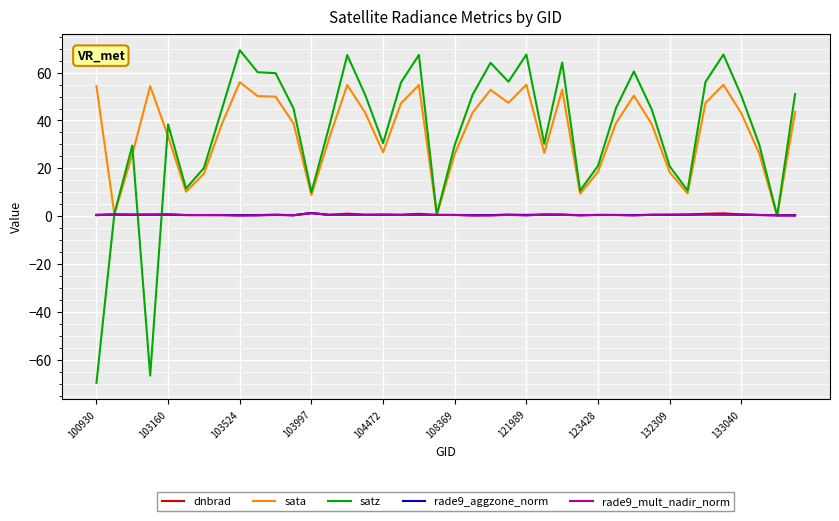

What is the difference between the maximum and second lowest values in the rade9_mult_nadir_norm series?

1.0